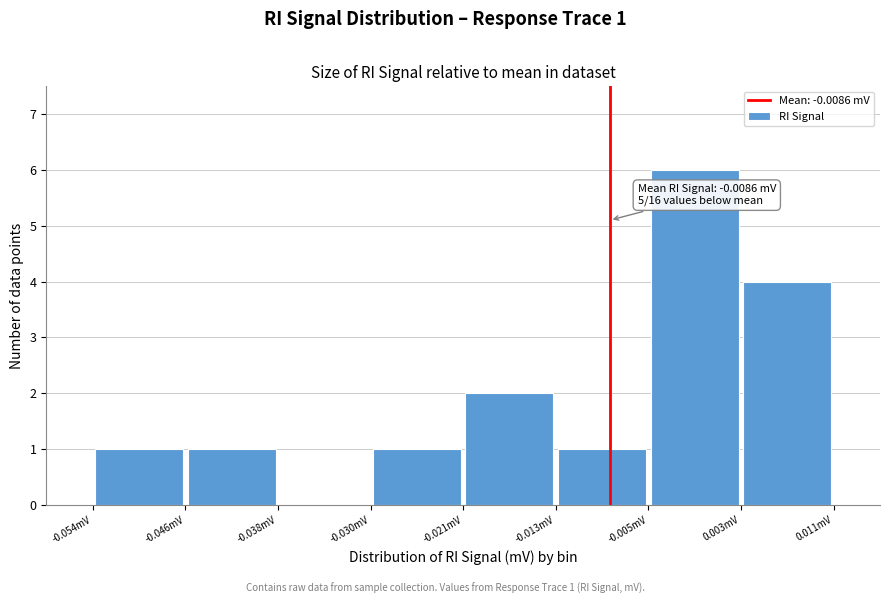

Over which range of the x-axis is the bar tallest?

-0.005 to 0.003